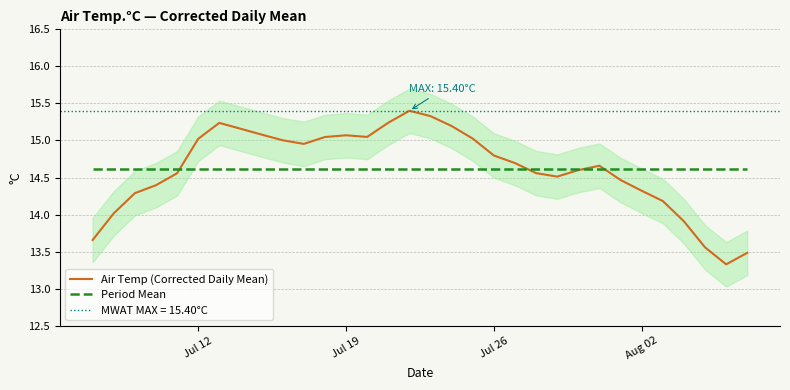

What is the greatest value displayed?

15.4